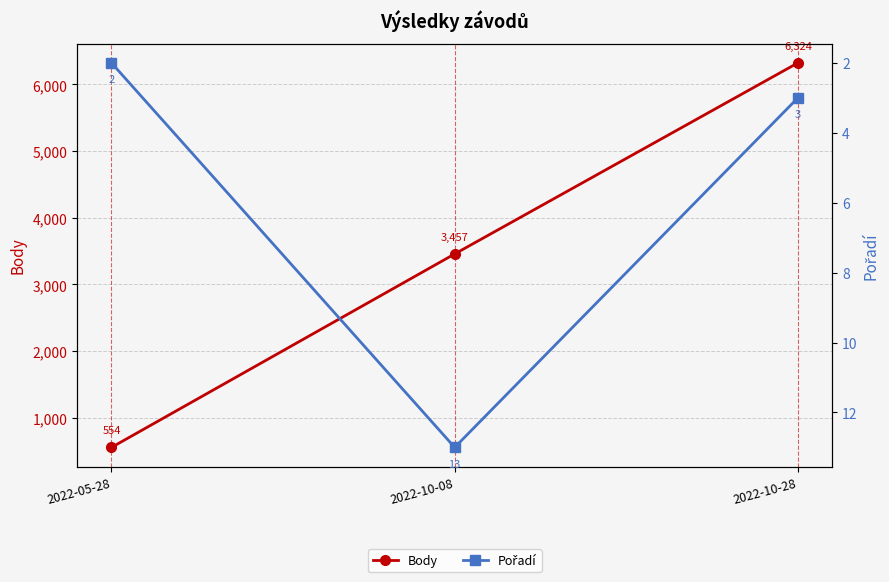

What are all the series names shown in the legend?

Body, Pořadí